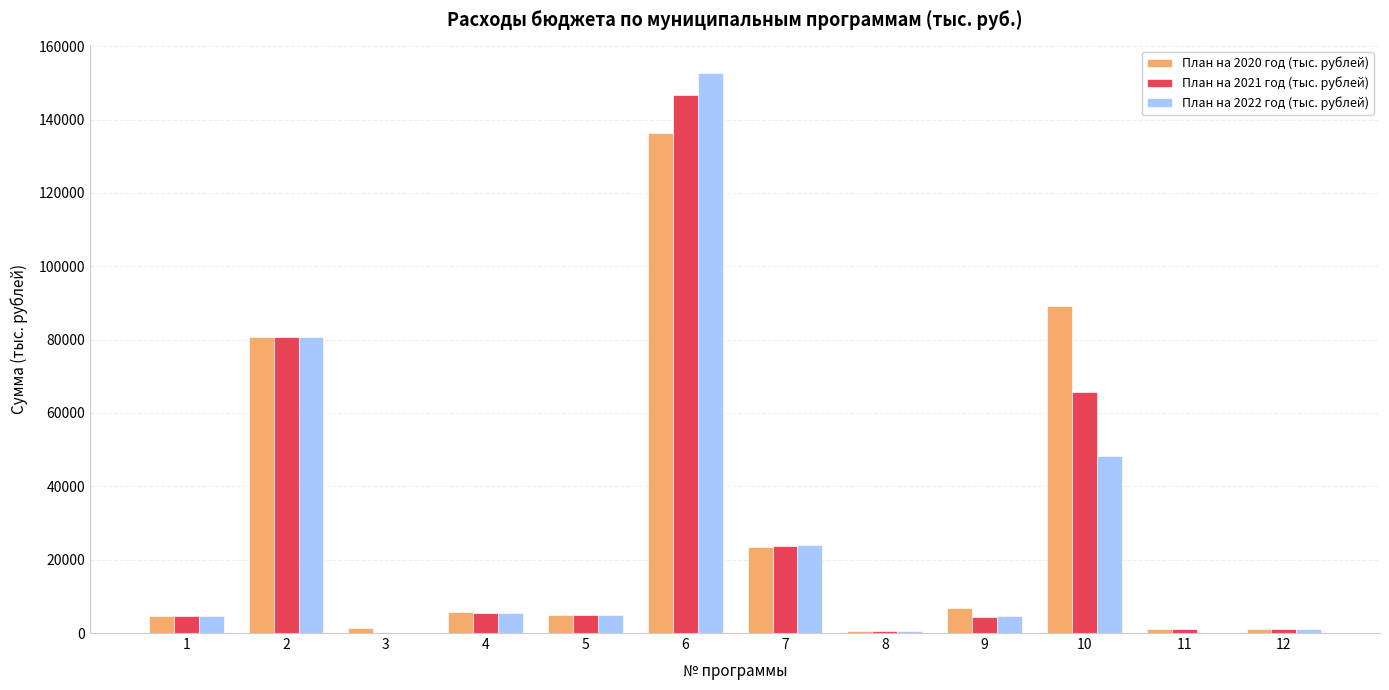

How many groups of bars are there?

12